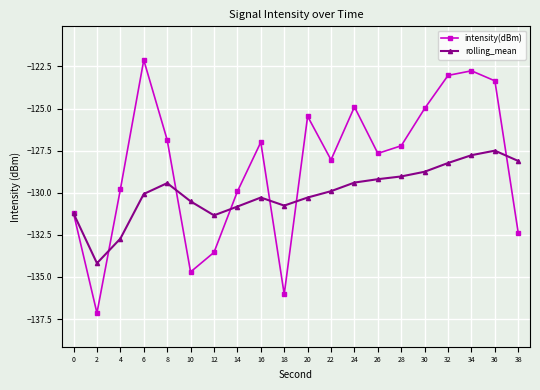

What is the maximum value for intensity(dBm)?

-122.1